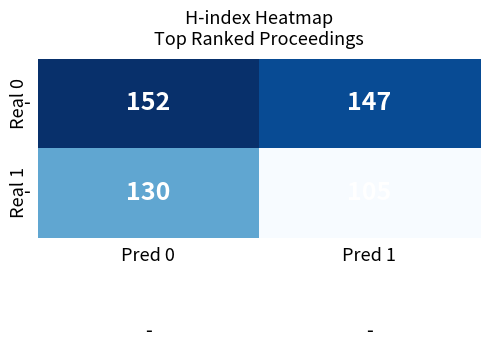

What is the sum of all Real 1 values?

235